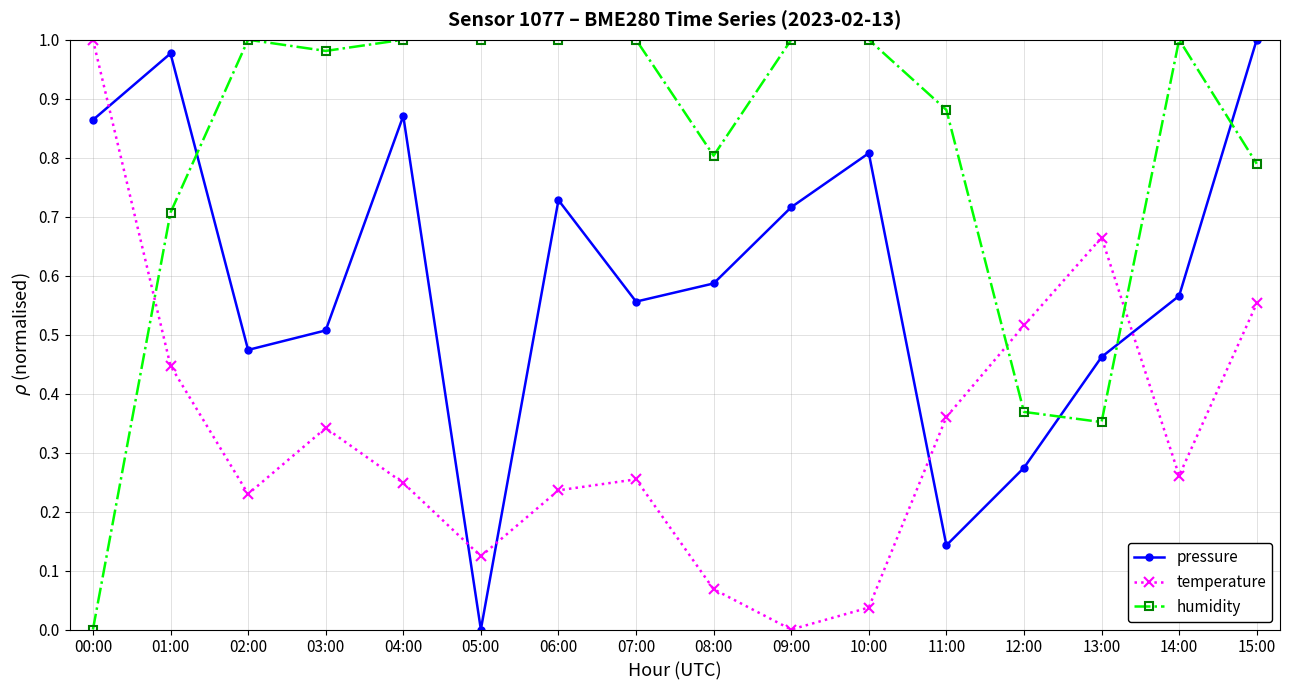

Is it true that humidity equals 1.7 at 09:00?

False